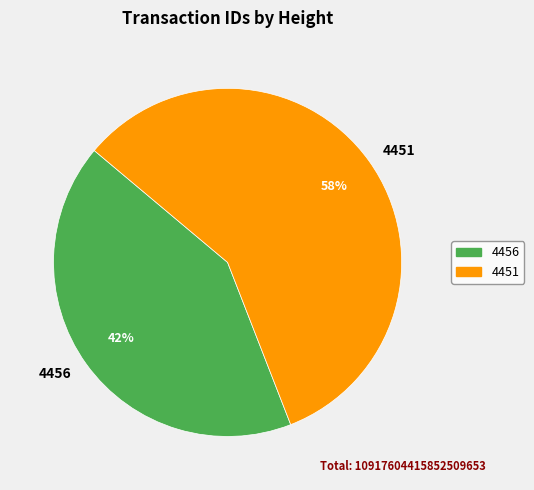

To the nearest percent, what is the combined percentage of 4451 and 4456?

100%